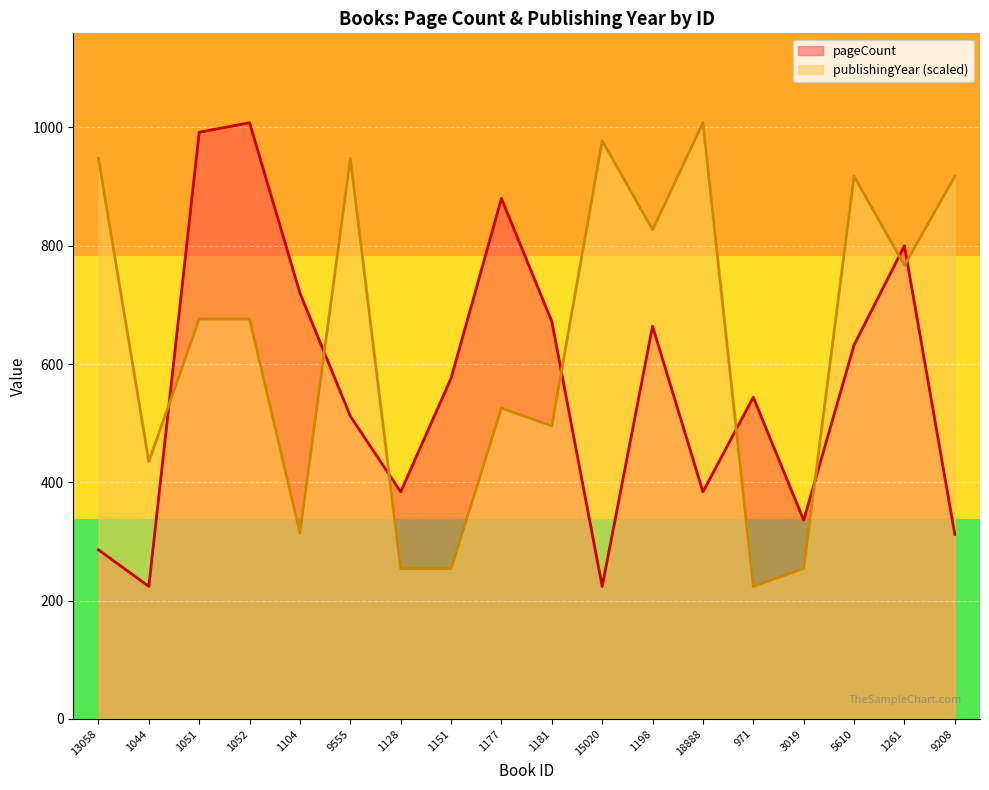

The publishingYear series shows 676.3 at 1051. True or false?

True